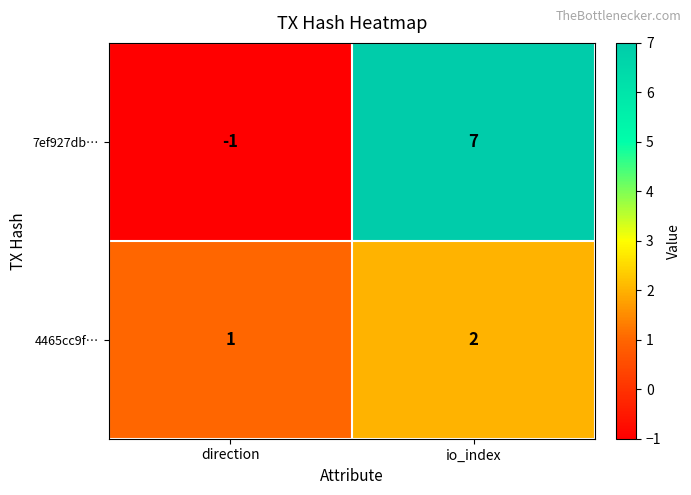

Reading left to right, list all the values displayed in this chart.

7ef927db…: direction=-1	io_index=7
4465cc9f…: direction=1	io_index=2